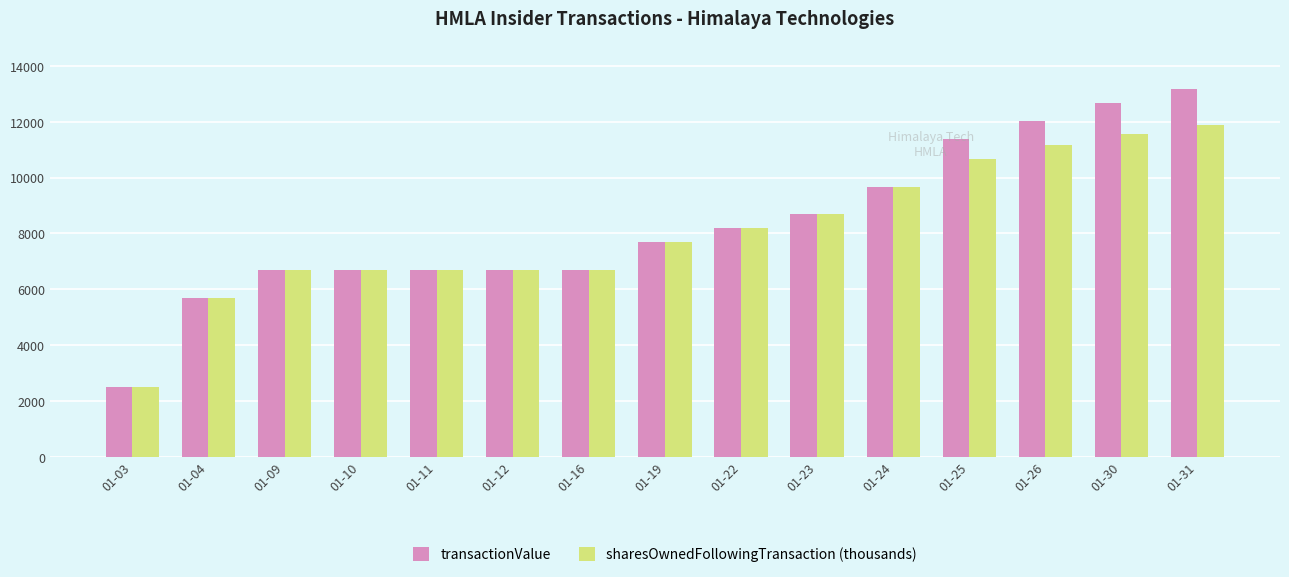

Rank the series by their maximum value, from highest to lowest.

transactionValue, sharesOwnedFollowingTransaction (thousands)